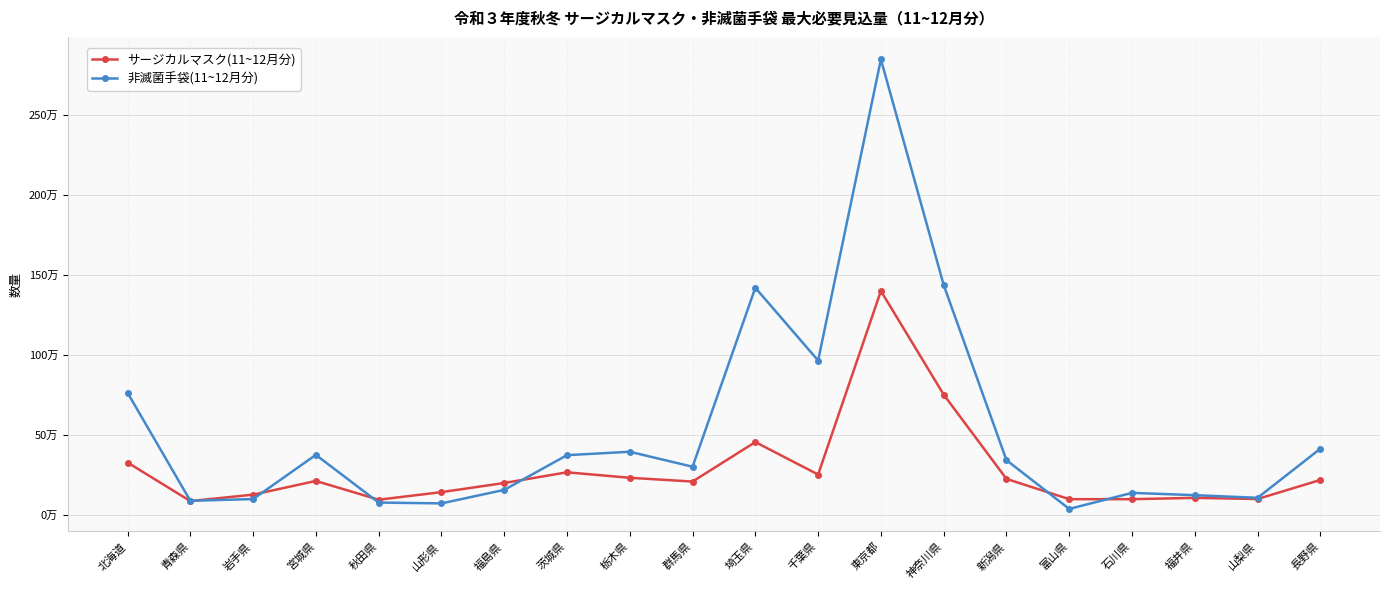

What are all the series names shown in the legend?

サージカルマスク(11~12月分), 非滅菌手袋(11~12月分)